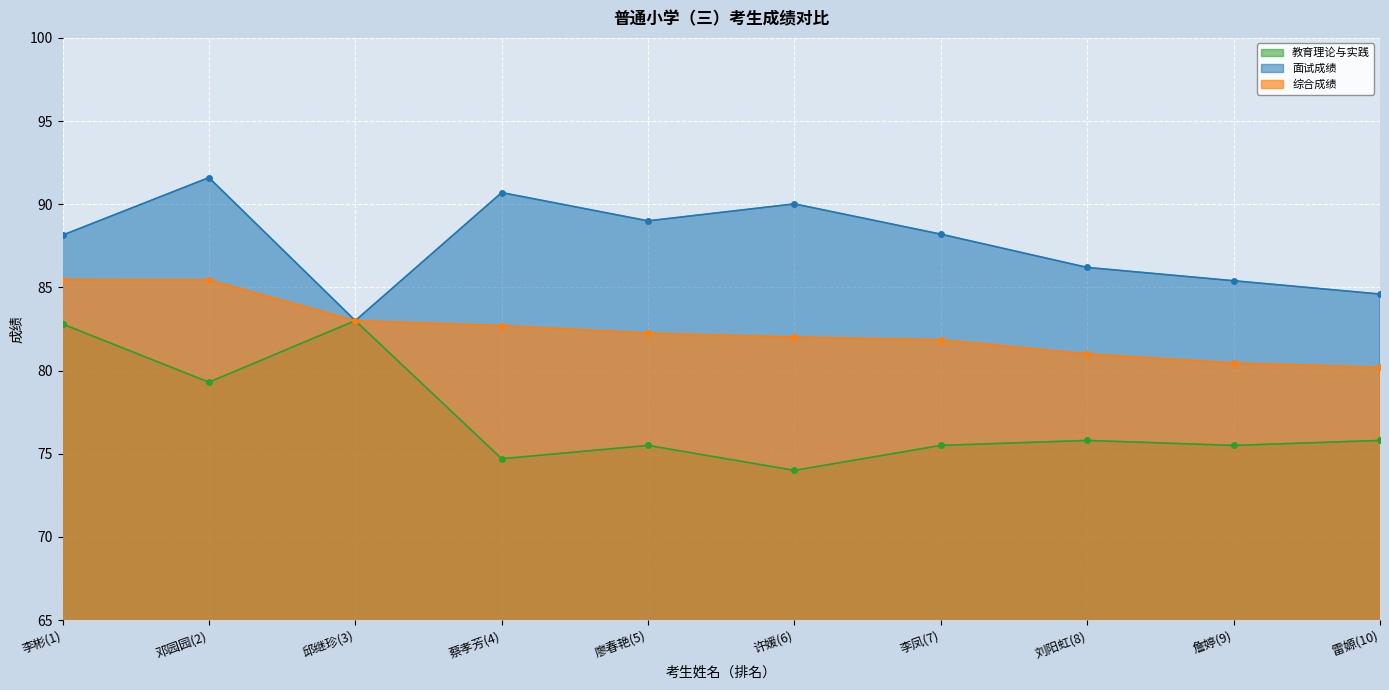

How many values in the 面试成绩 series exceed 88?

6